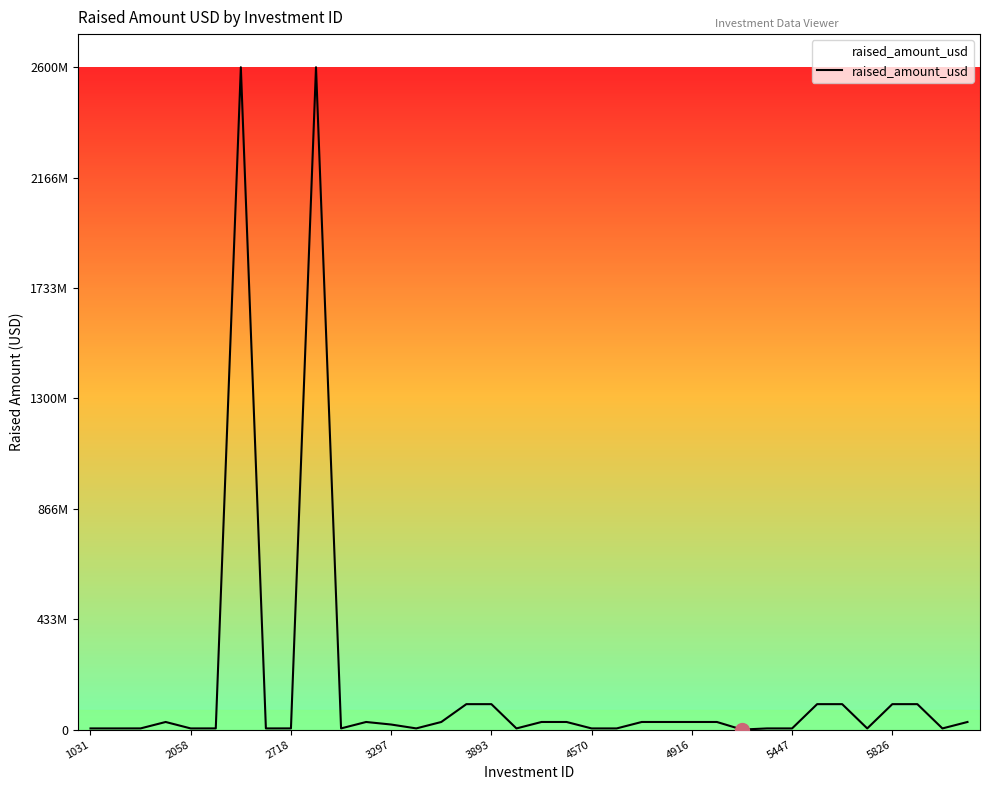

What is the smallest value displayed?

175000